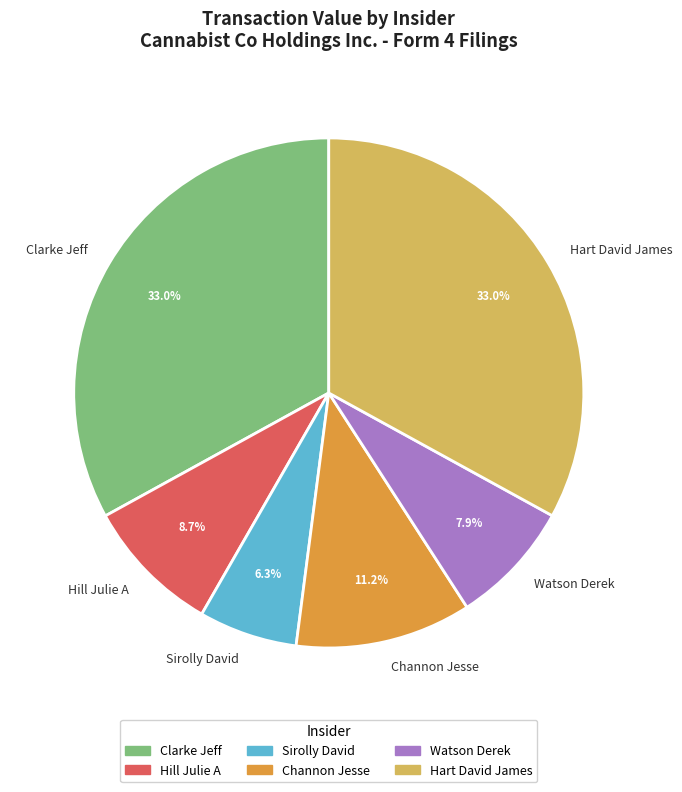

Is there any slice that represents more than half of the pie?

No